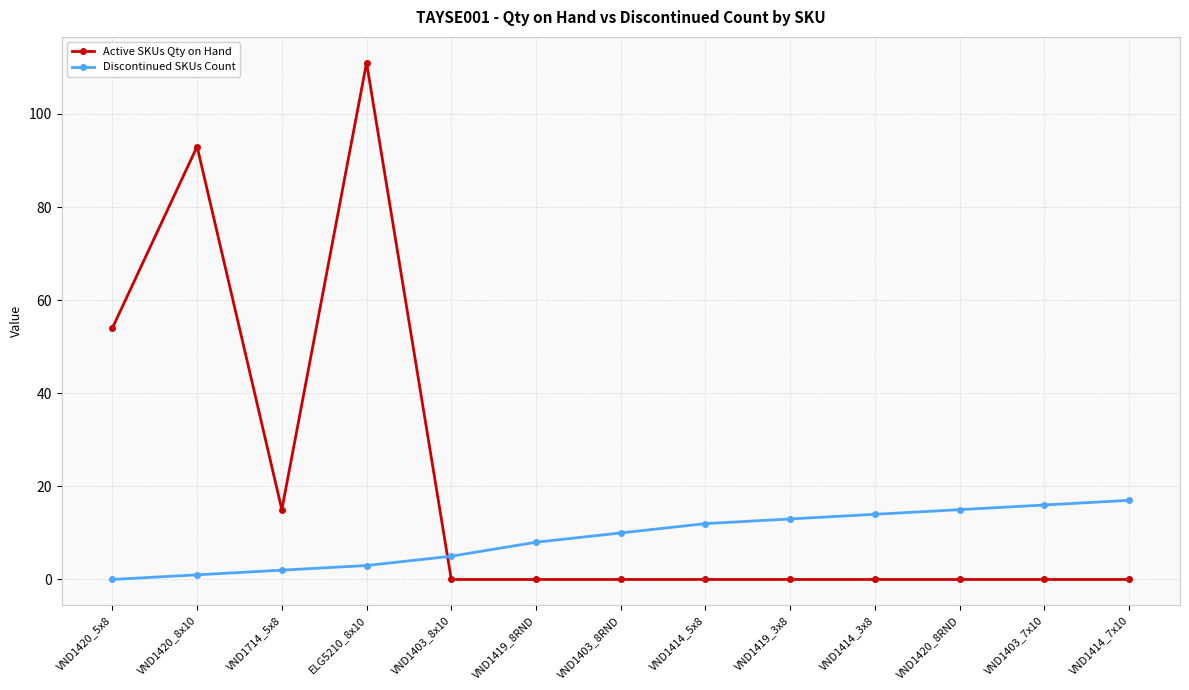

At which category does the chart reach its peak across all series?

ELG5210_8x10